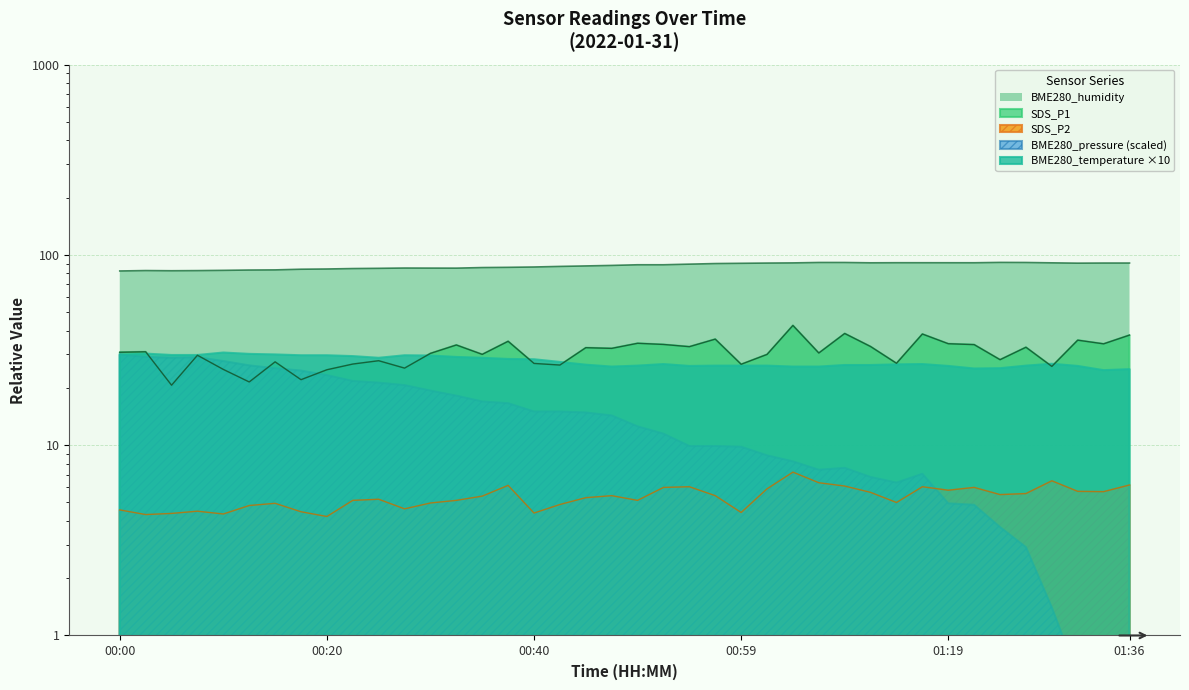

What value does the BME280_humidity series have at 00:55?

89.5